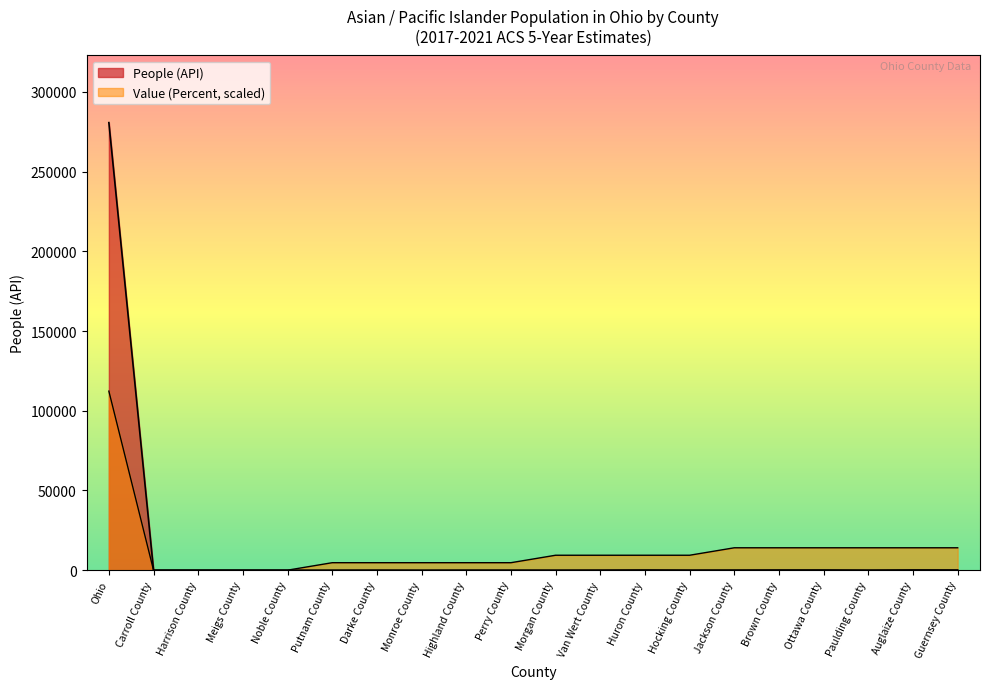

Between Ohio and Huron County, which series saw the biggest shift?

People (API)